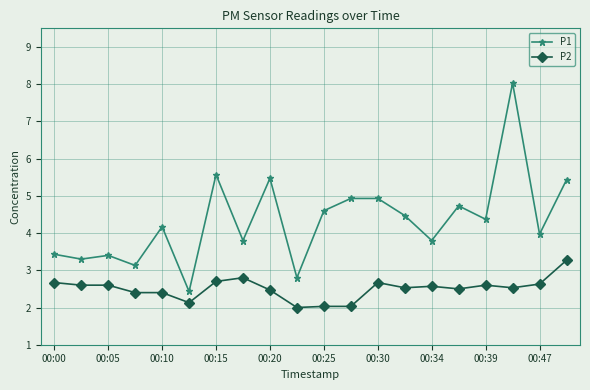

List the series in order of their overall mean, highest first.

P1, P2